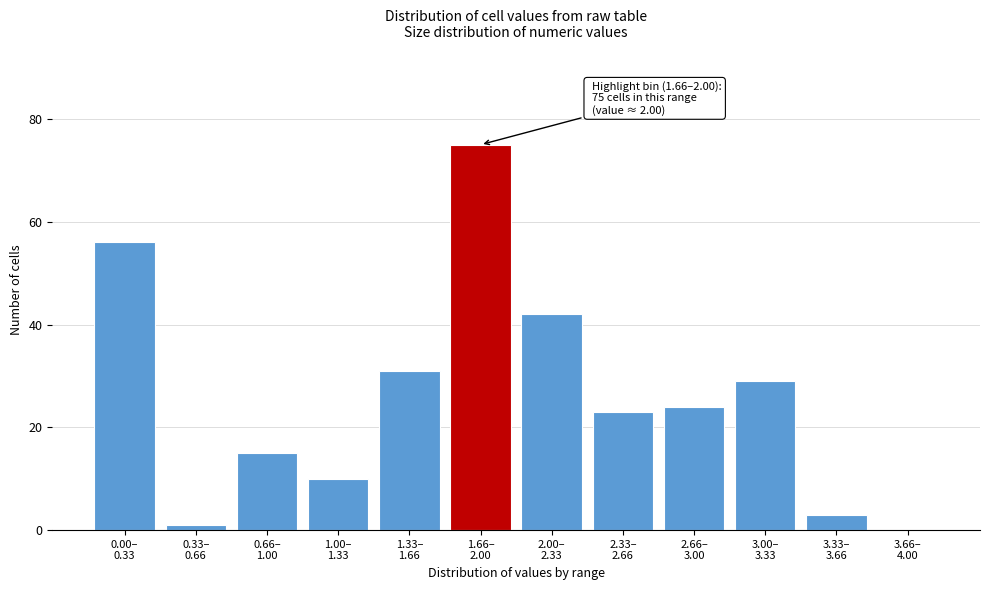

What is the maximum value shown in the chart?

75